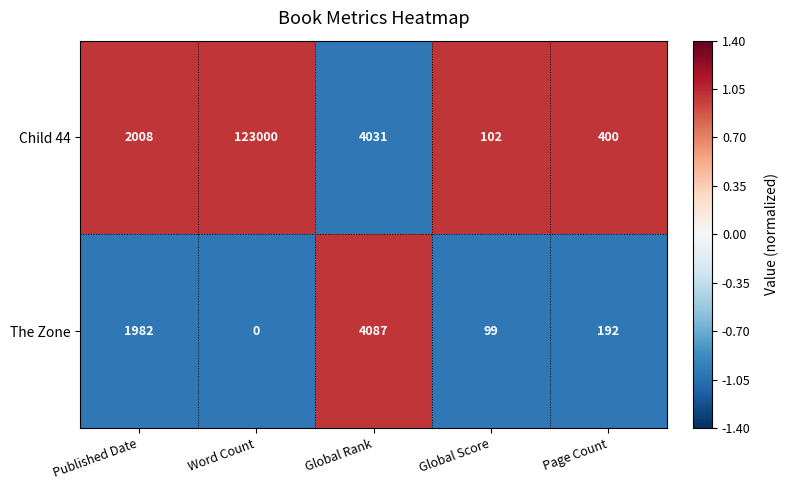

Which series changed the most between Global Rank and Page Count?

The Zone